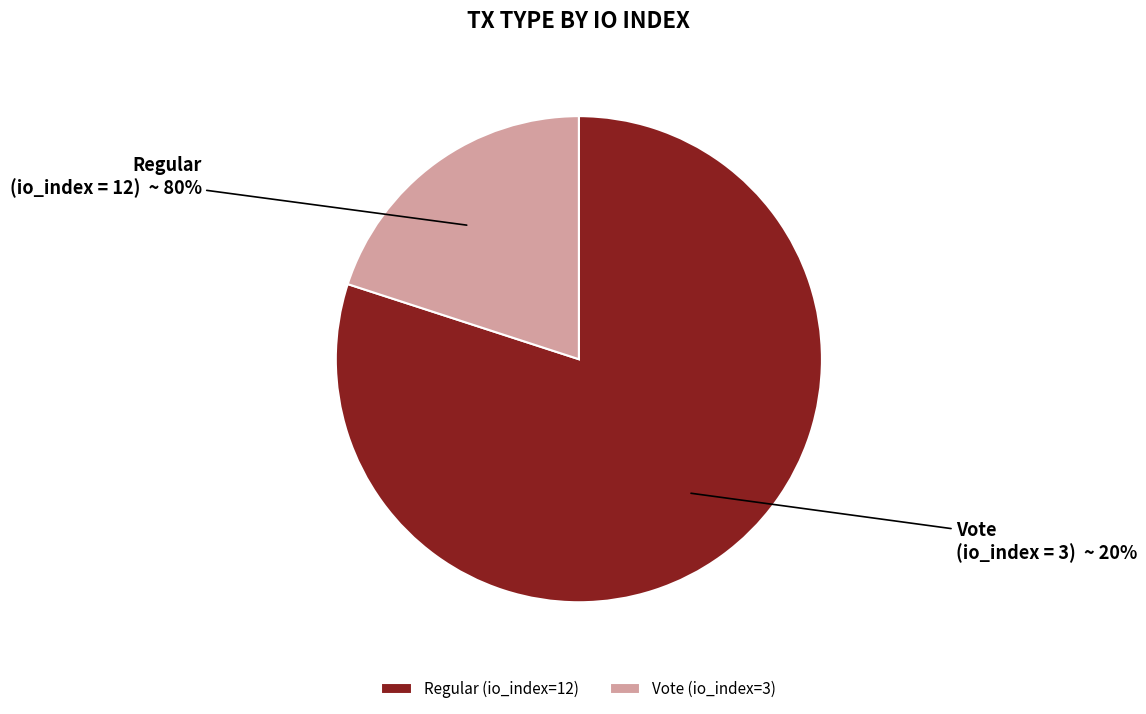

Is the sum of Regular (io_index=12) and Vote (io_index=3) greater than half?

Yes